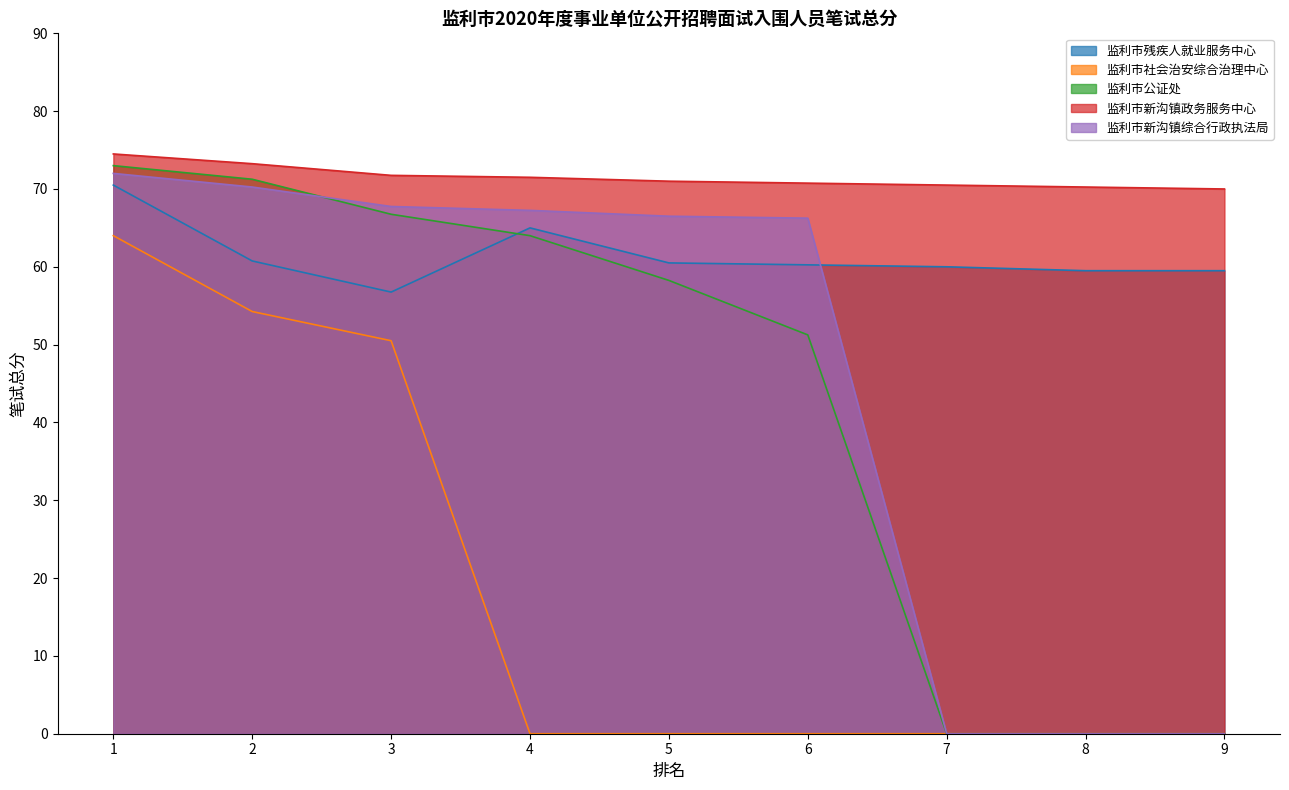

Rank the categories by 监利市公证处 value from lowest to highest.

7, 8, 9, 6, 5, 4, 3, 2, 1